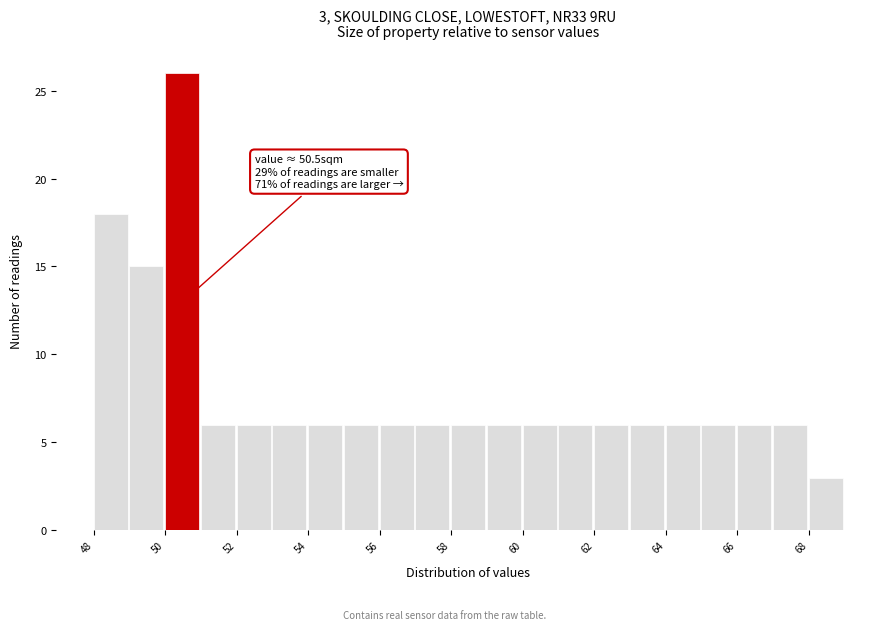

Which range on the x-axis has the tallest bar?

50 to 51